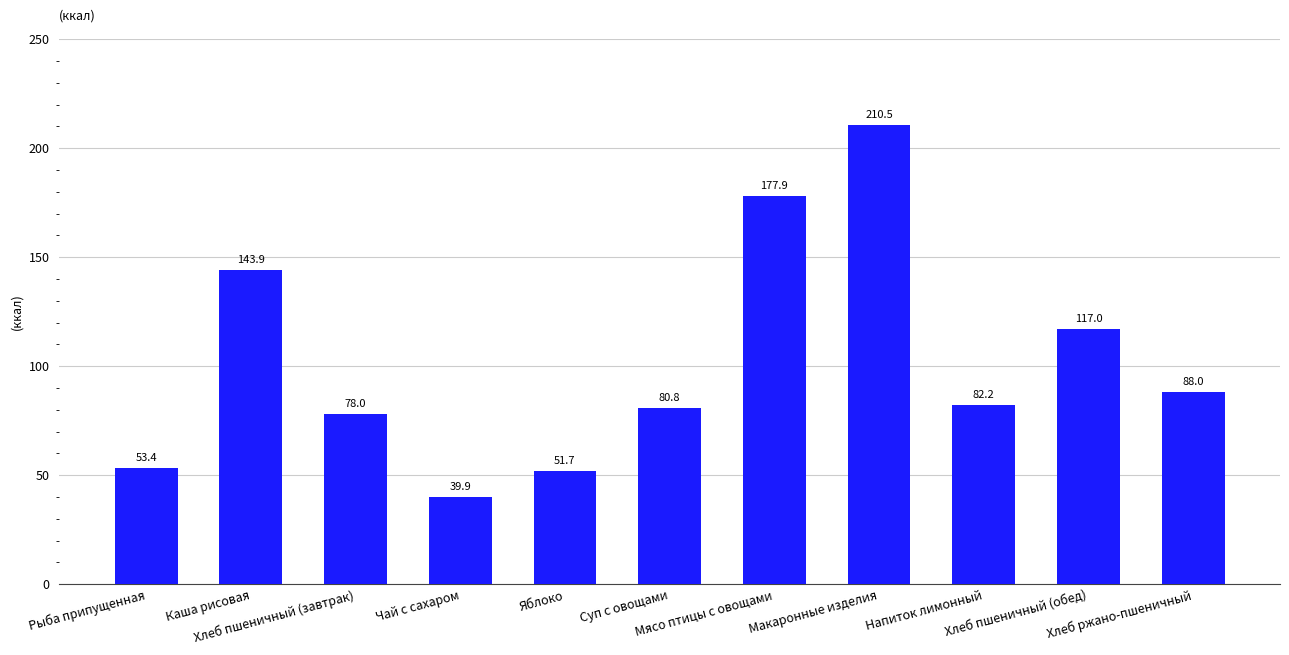

Between Напиток лимонный and Хлеб пшеничный (обед), which is larger?

Хлеб пшеничный (обед)